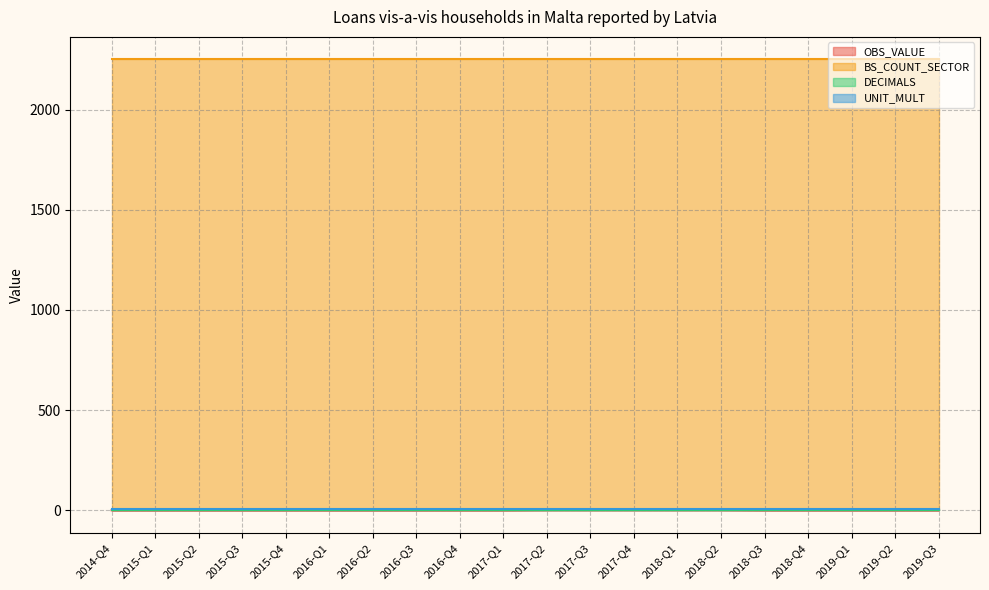

The OBS_VALUE series shows 0 at 2016-Q2. True or false?

True